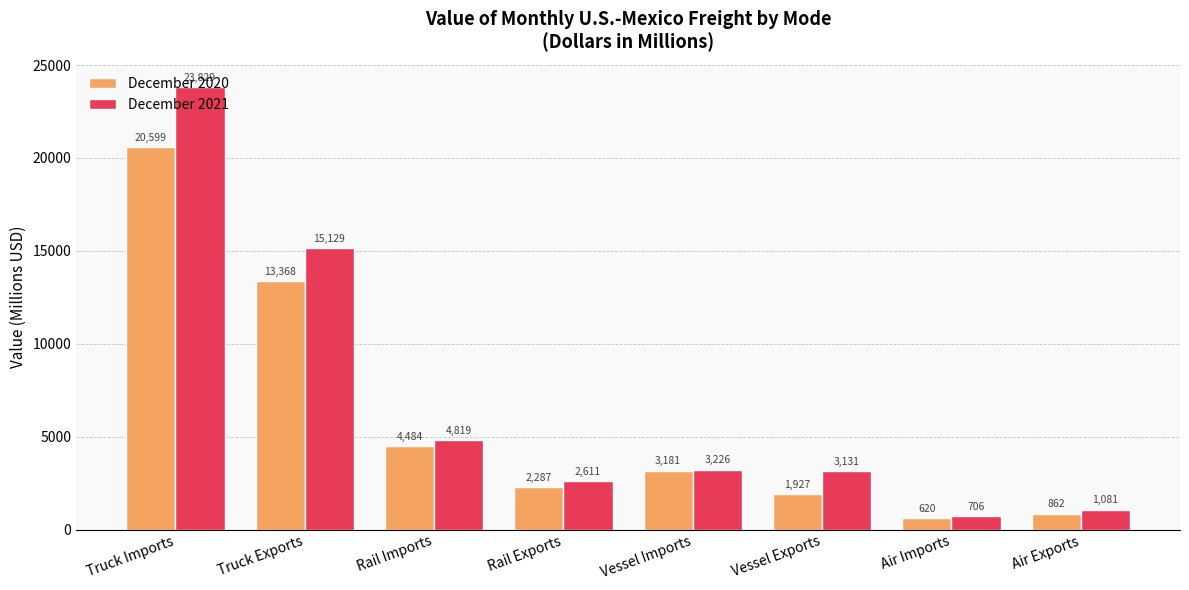

Which label corresponds to the smallest value in the chart?

Air Imports